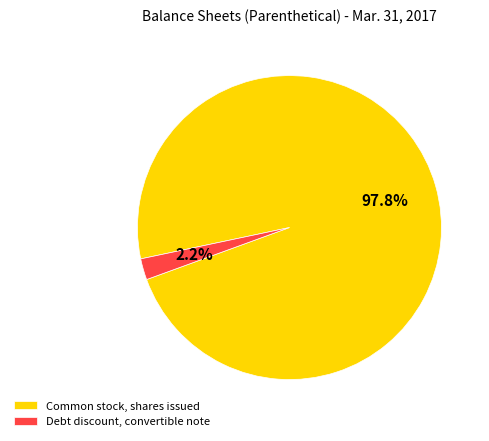

Which has a higher value, Common stock, shares issued or Debt discount, convertible note?

Common stock, shares issued